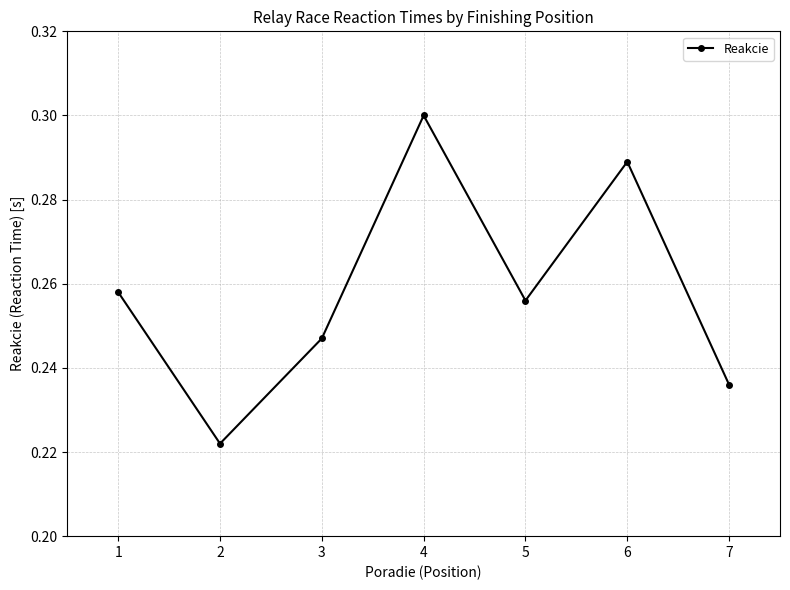

The chart shows a value of 0.1 at 1. True or false?

False